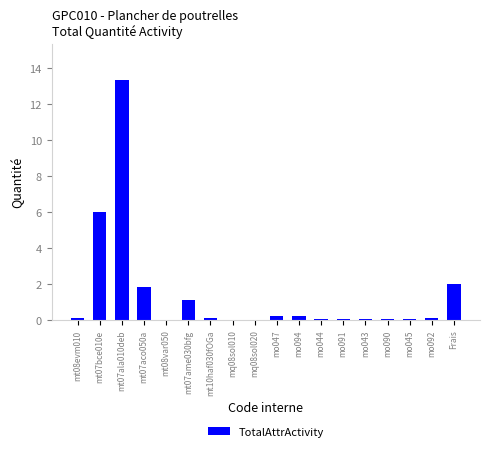

Which has a higher value, Frais or mt07ame030bfg?

Frais